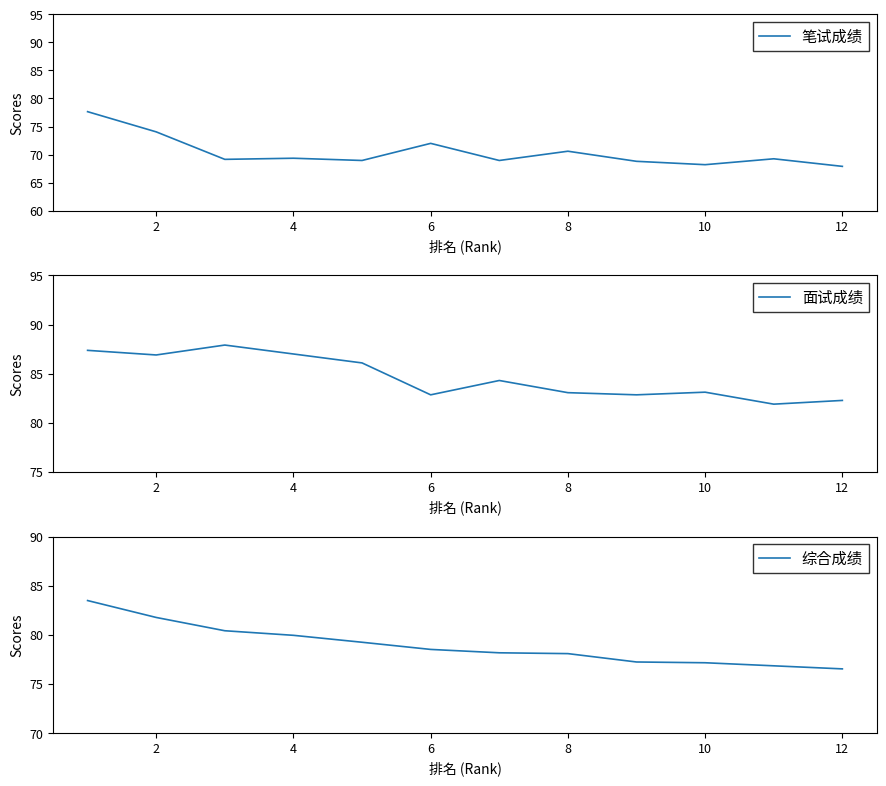

How many categories are shown in the chart?

12